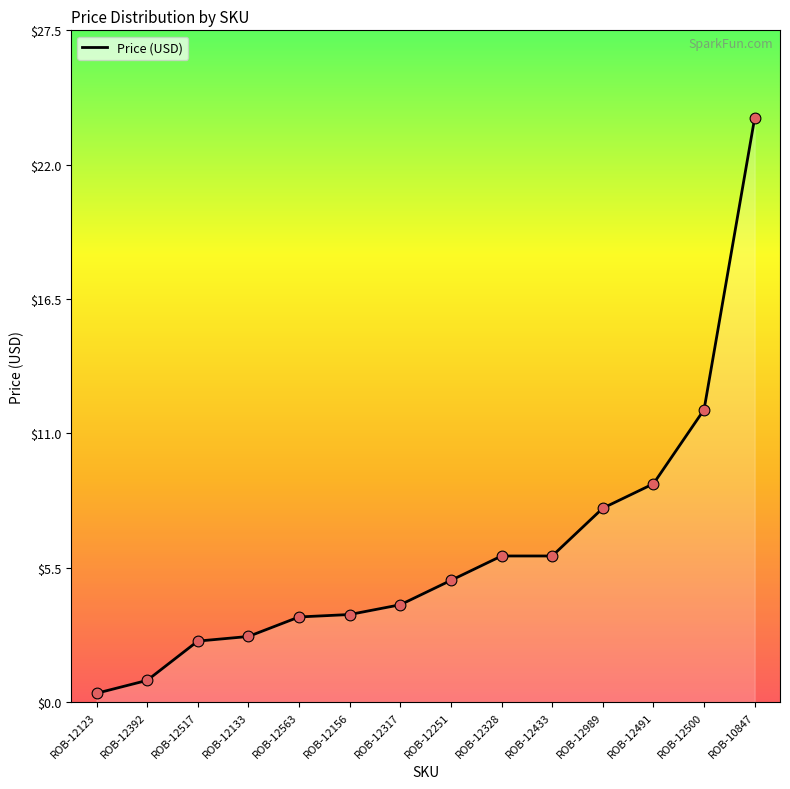

What is the change in value from ROB-12563 to ROB-12251?

+1.5